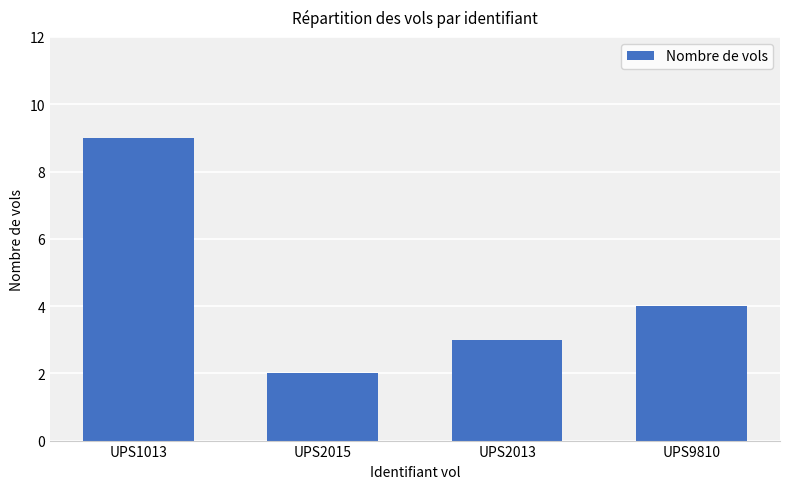

Rank the categories by value from lowest to highest.

UPS2015, UPS2013, UPS9810, UPS1013